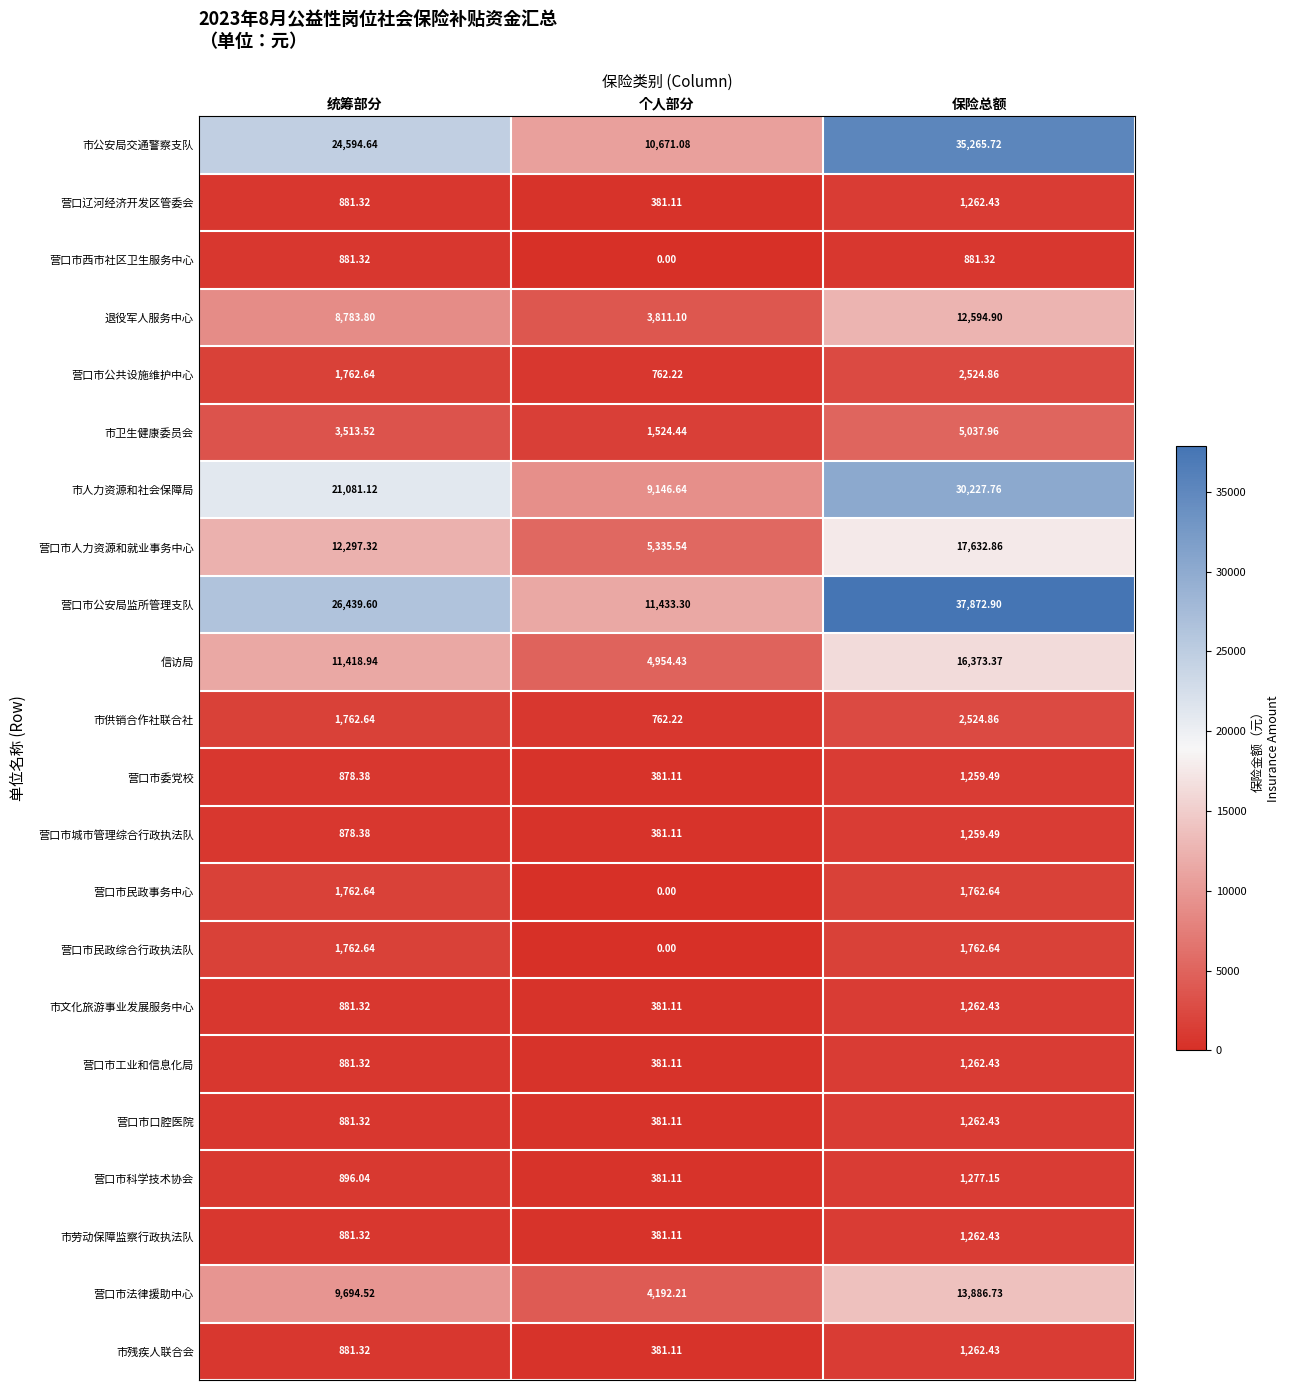

Count the number of data series in this chart.

22